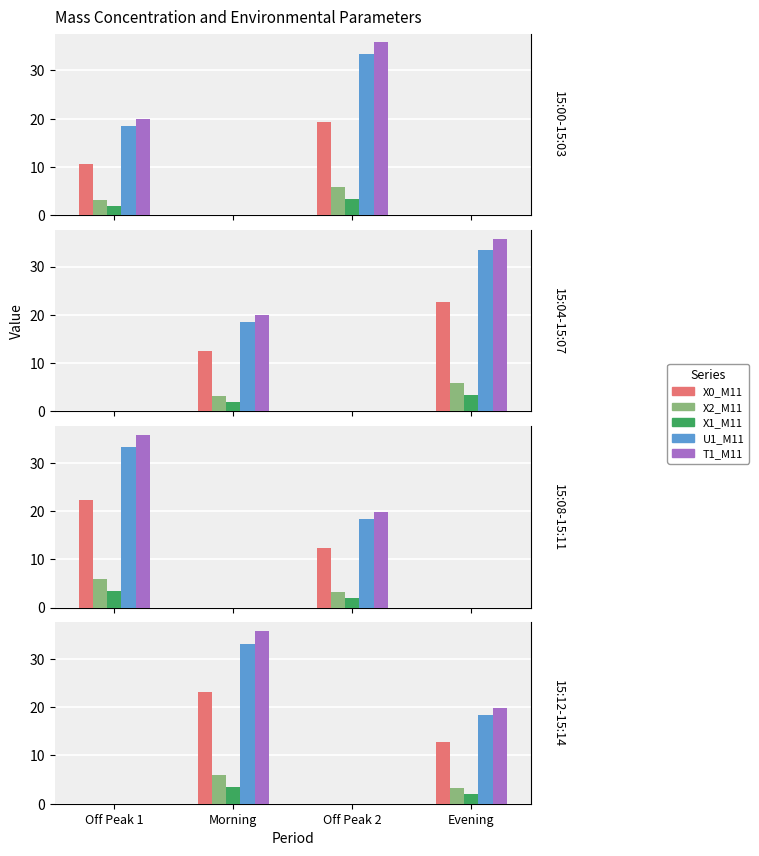

At how many categories does at least one series exceed 10?

2